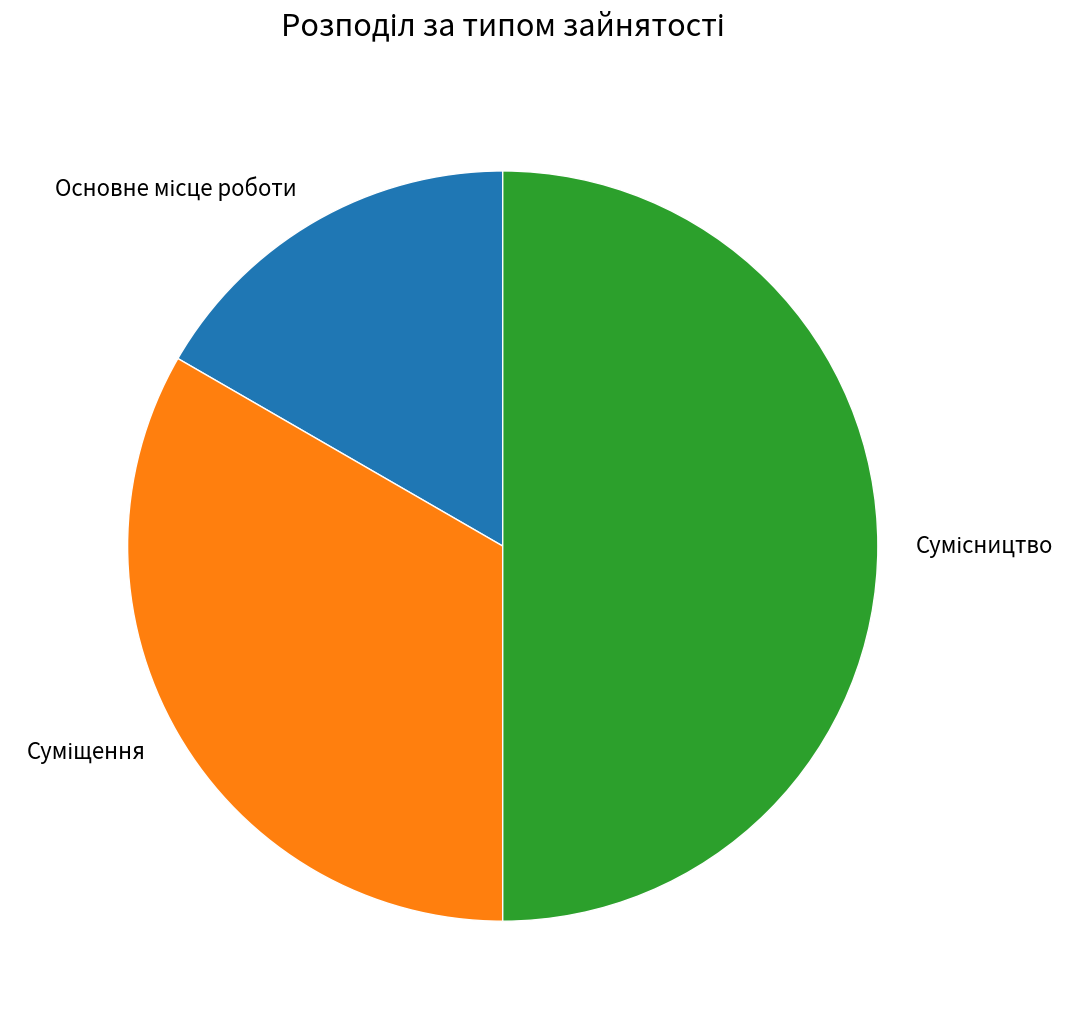

Rank the categories by value from highest to lowest.

Сумісництво, Суміщення, Основне місце роботи